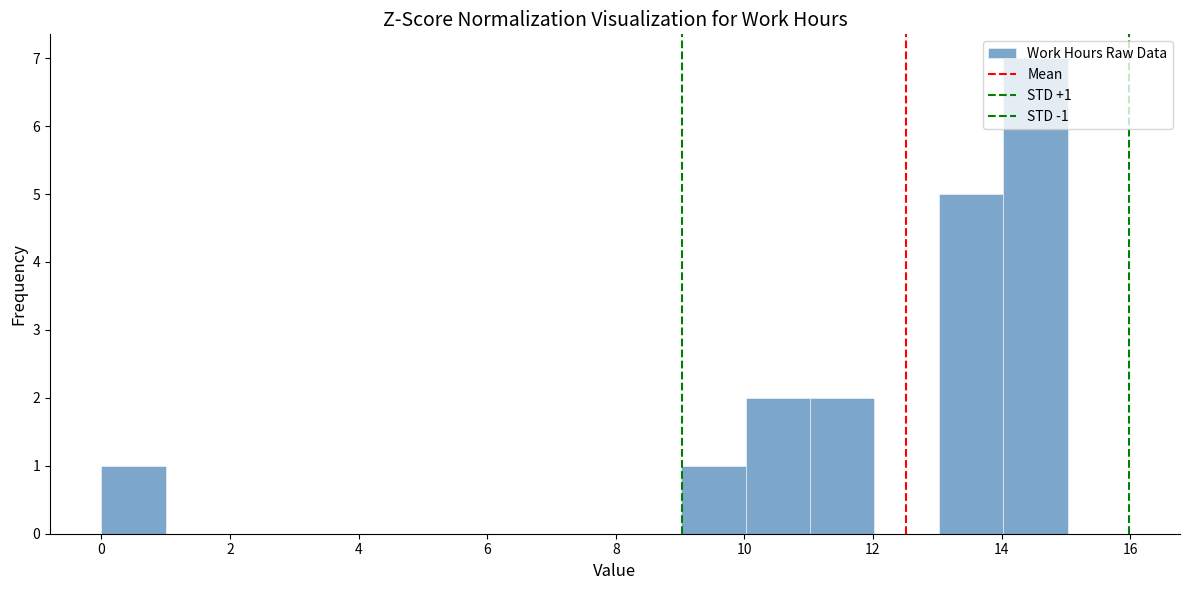

Which range on the x-axis has the tallest bar?

14 to 15